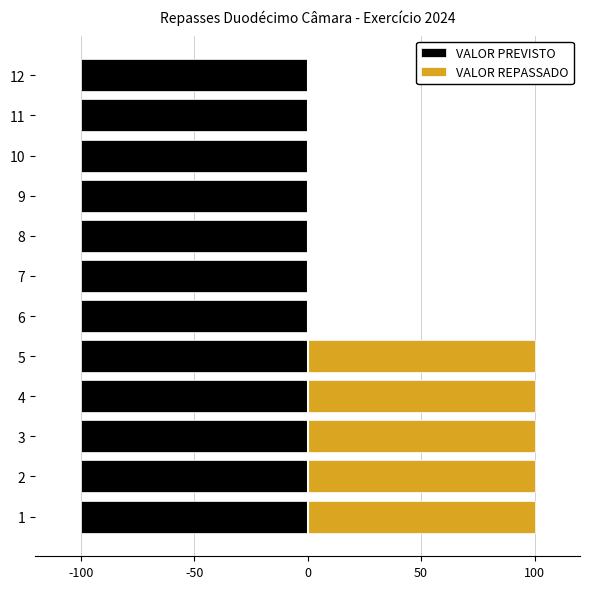

Between 3 and 11, which series saw the biggest shift?

VALOR REPASSADO